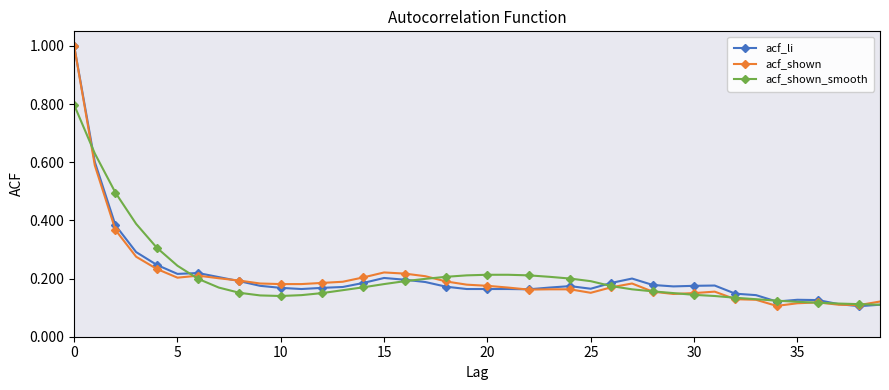

What is the maximum value shown in the chart?

1.0